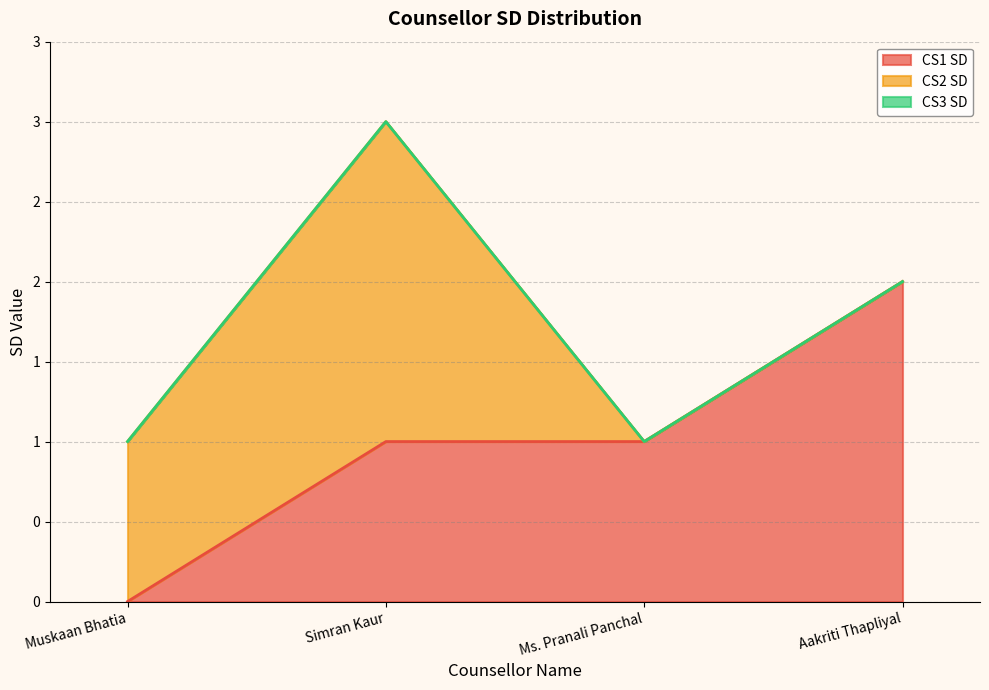

What are all the series names shown in the legend?

CS1 SD, CS2 SD, CS3 SD